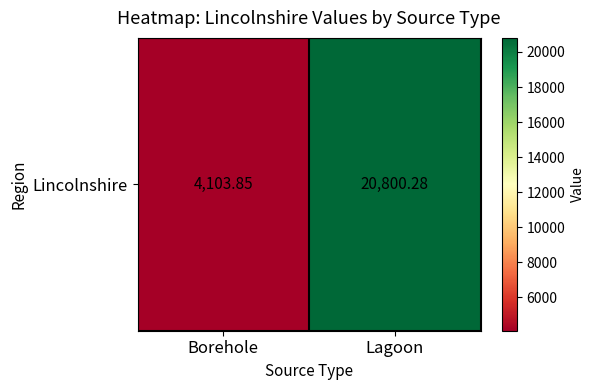

Is it true that the value at Lagoon is 20800.3?

True